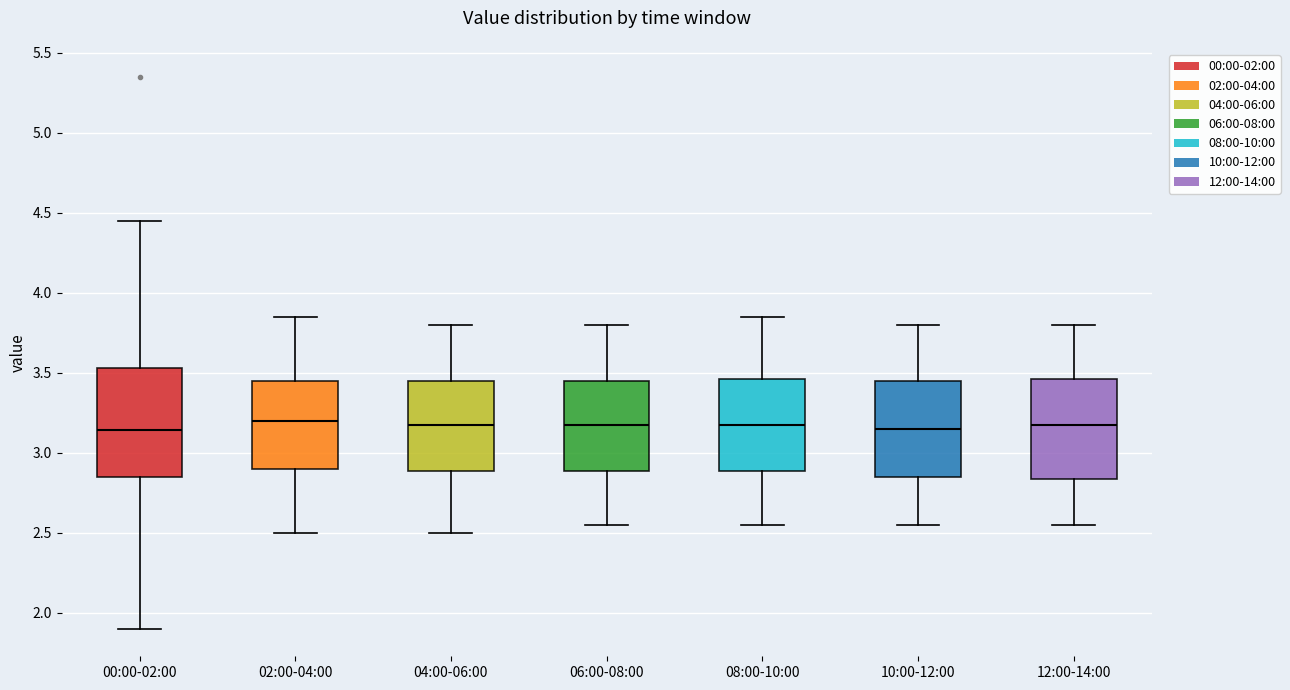

Reading left to right, transcribe this box plot: for each box, give where its median line is, the range the box spans, and where its two whiskers end, as read against the y-axis. The values are not printed on the chart, so give them approximately, as read against the axis.

00:00-02:00: median 3.15, box 2.85 to 3.55, whiskers 1.90 to 4.45
02:00-04:00: median 3.20, box 2.90 to 3.45, whiskers 2.50 to 3.85
04:00-06:00: median 3.20, box 2.90 to 3.45, whiskers 2.50 to 3.80
06:00-08:00: median 3.20, box 2.90 to 3.45, whiskers 2.55 to 3.80
08:00-10:00: median 3.20, box 2.90 to 3.45, whiskers 2.55 to 3.85
10:00-12:00: median 3.15, box 2.85 to 3.45, whiskers 2.55 to 3.80
12:00-14:00: median 3.20, box 2.85 to 3.45, whiskers 2.55 to 3.80